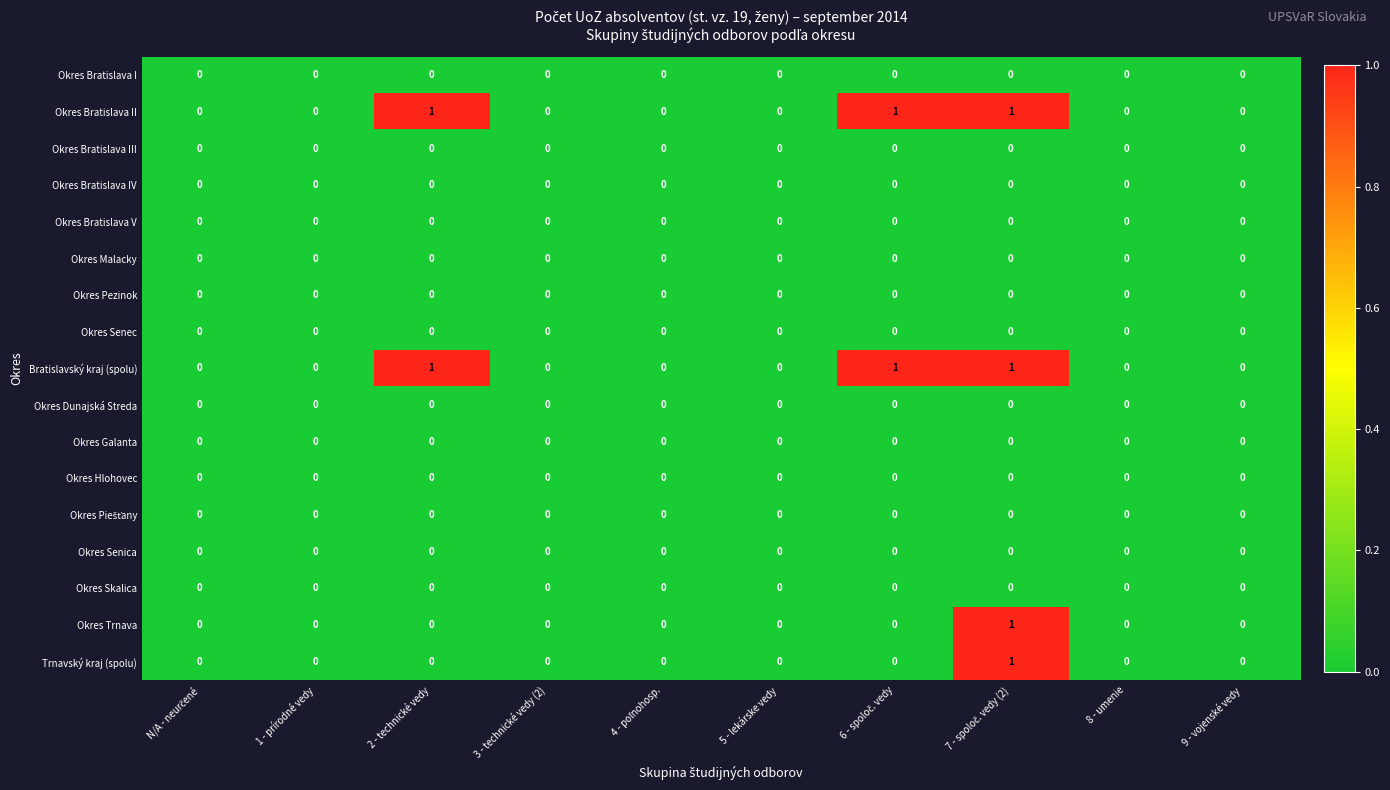

The Okres Skalica series shows 0 at 8 - umenie. True or false?

True